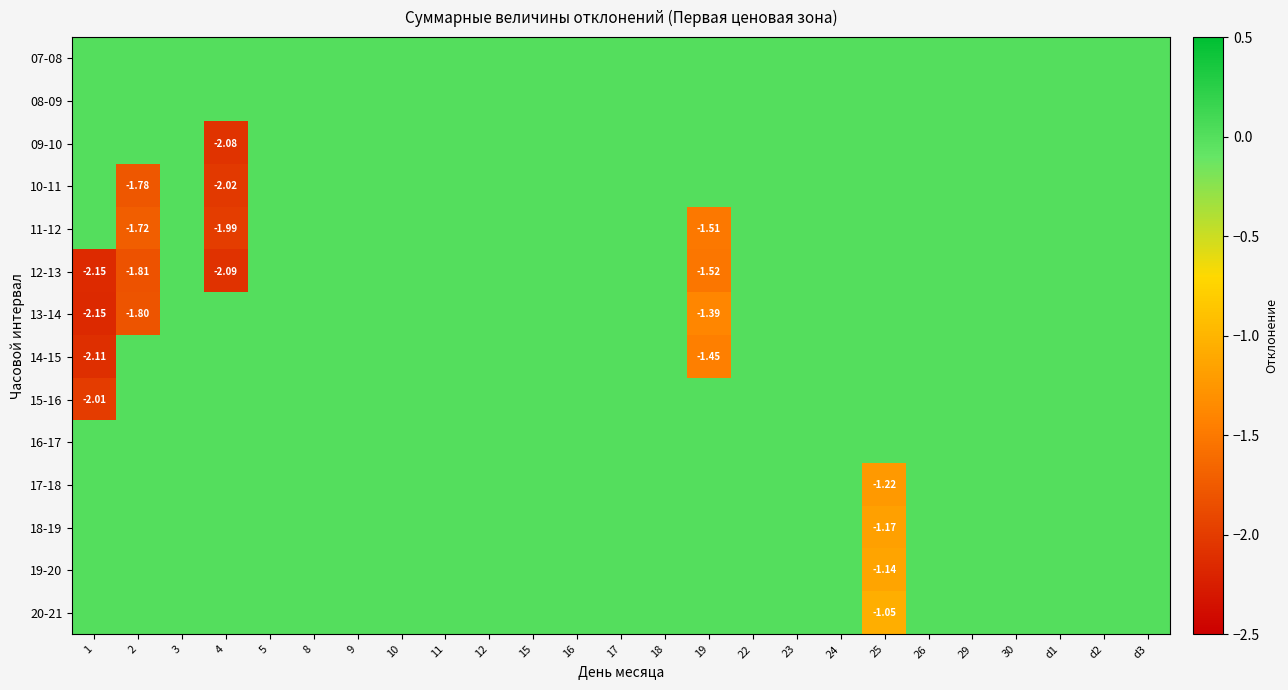

Rank the series by their maximum value, from lowest to highest.

07-08, 08-09, 09-10, 10-11, 11-12, 12-13, 13-14, 14-15, 15-16, 16-17, 17-18, 18-19, 19-20, 20-21